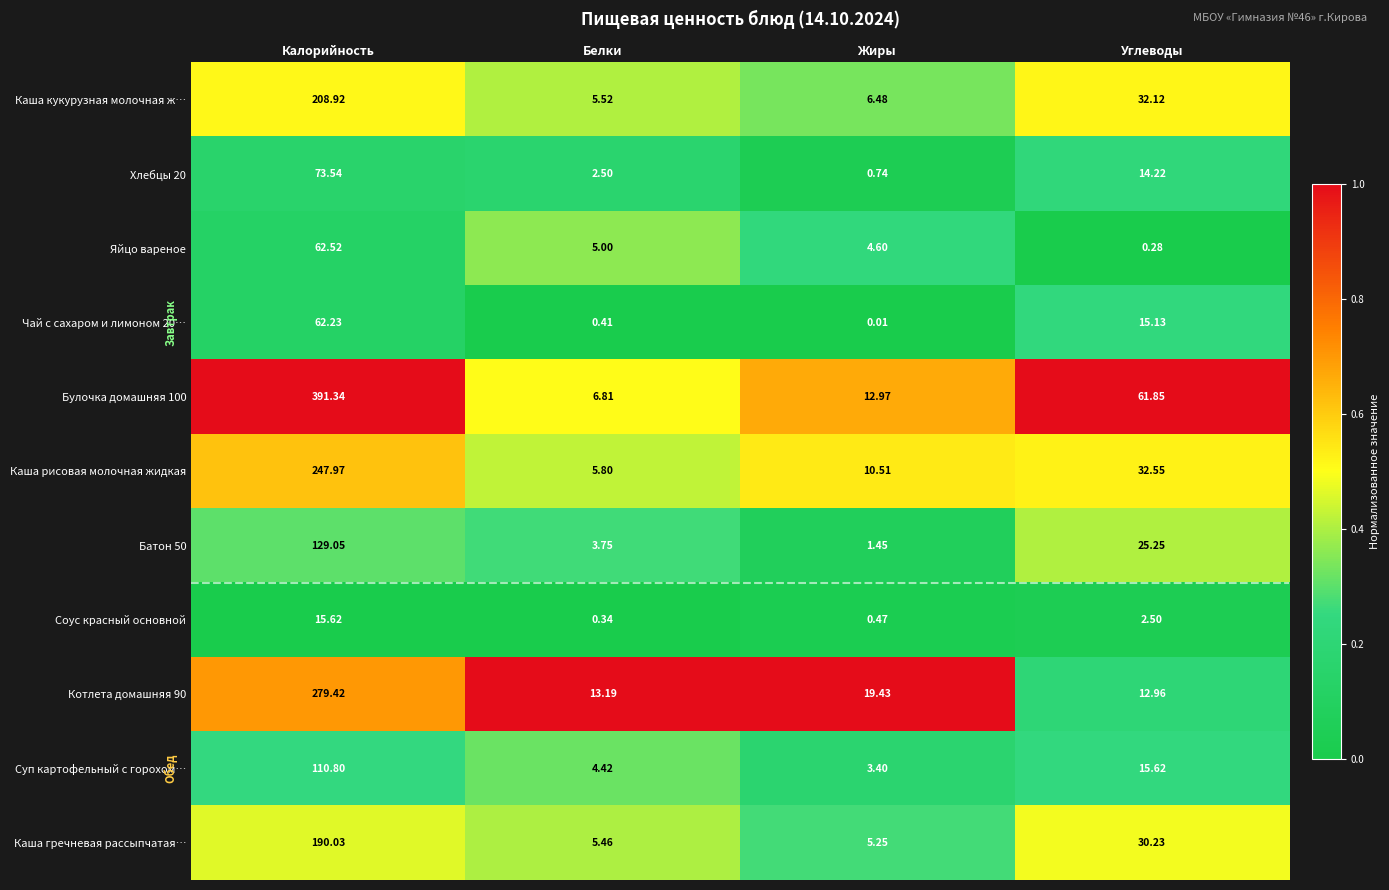

Which series has the largest total across all categories?

Булочка домашняя 100